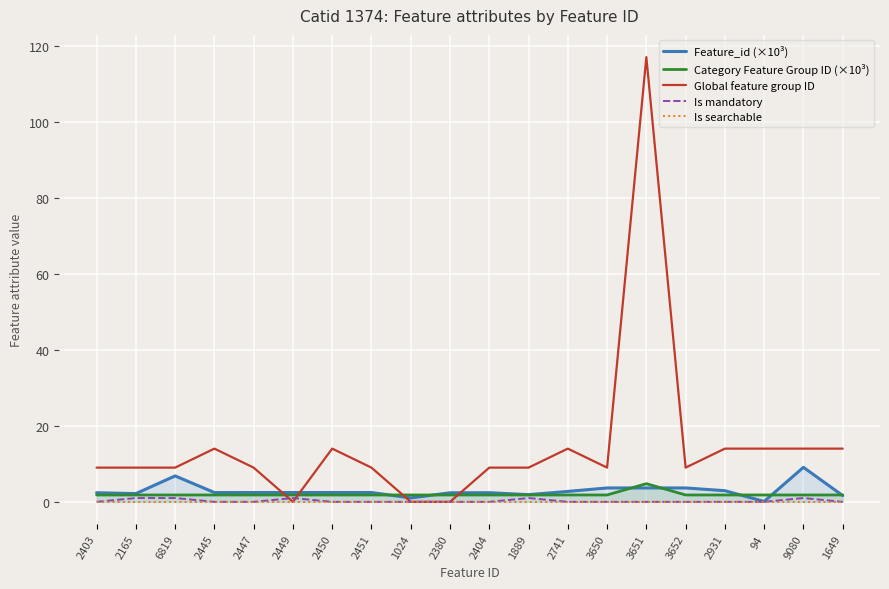

At 2449, list the series in order from largest to smallest.

Feature_id (×10³), Category Feature Group ID (×10³), Is mandatory, Global feature group ID, Is searchable